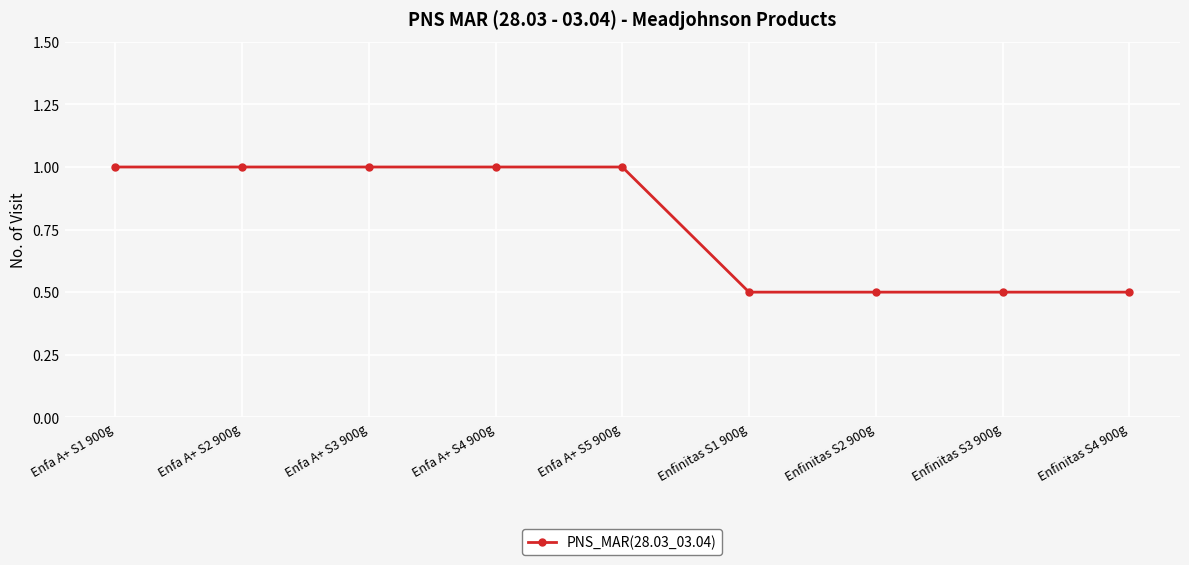

What is the smallest value displayed?

0.5